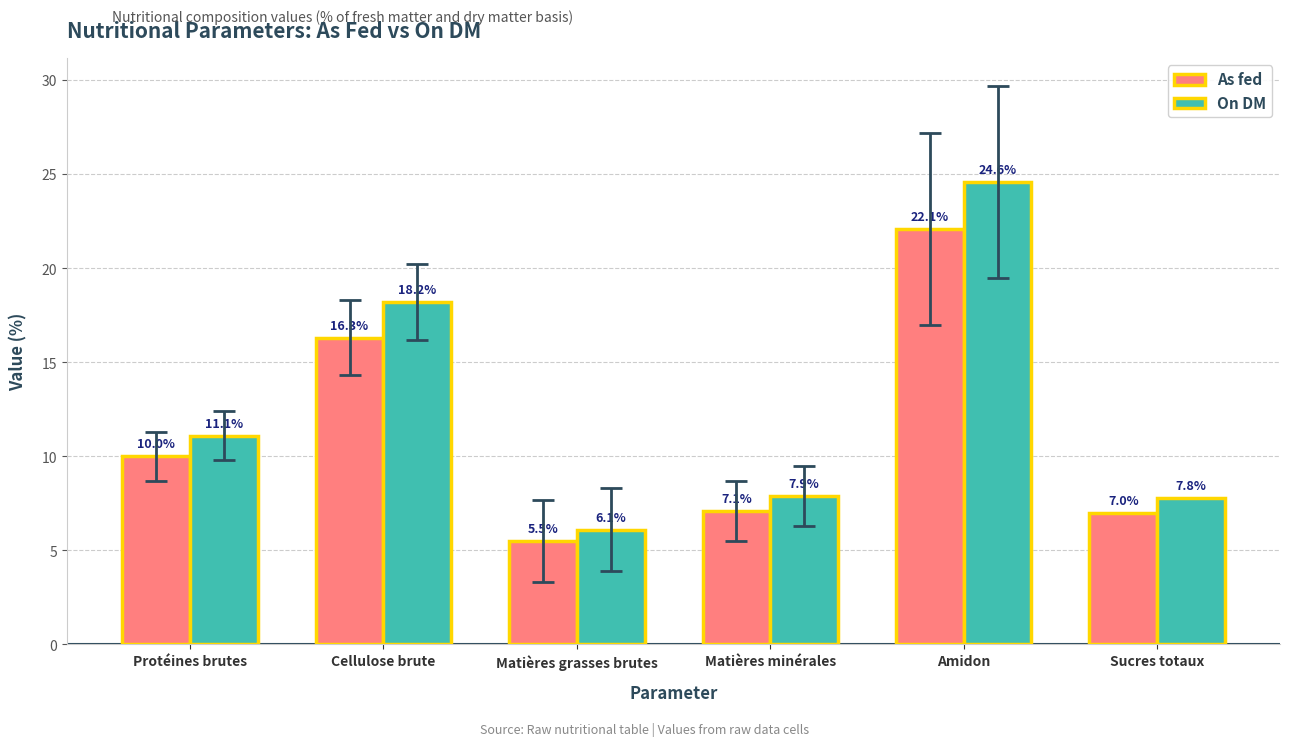

At how many categories does at least one series exceed 9?

3